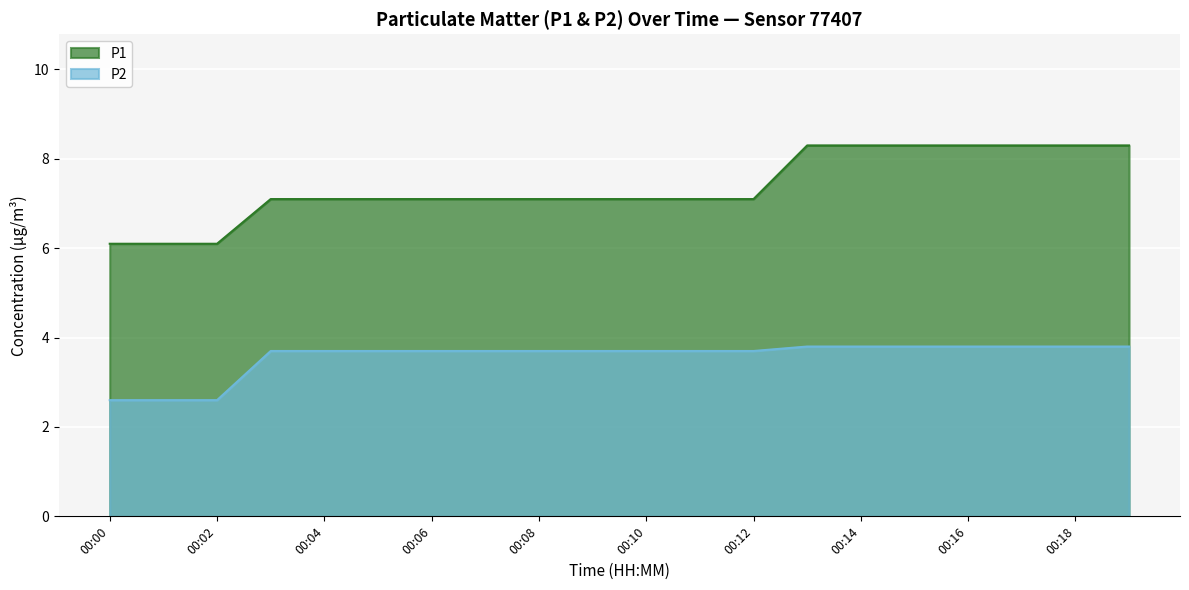

Which series has the widest spread of values?

P1